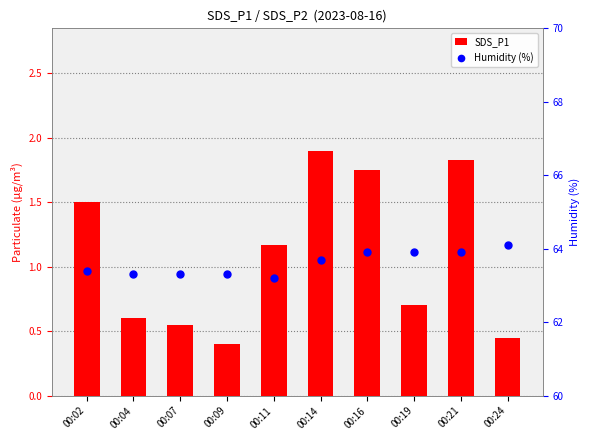

What is the total value across all series at 00:02?

64.9